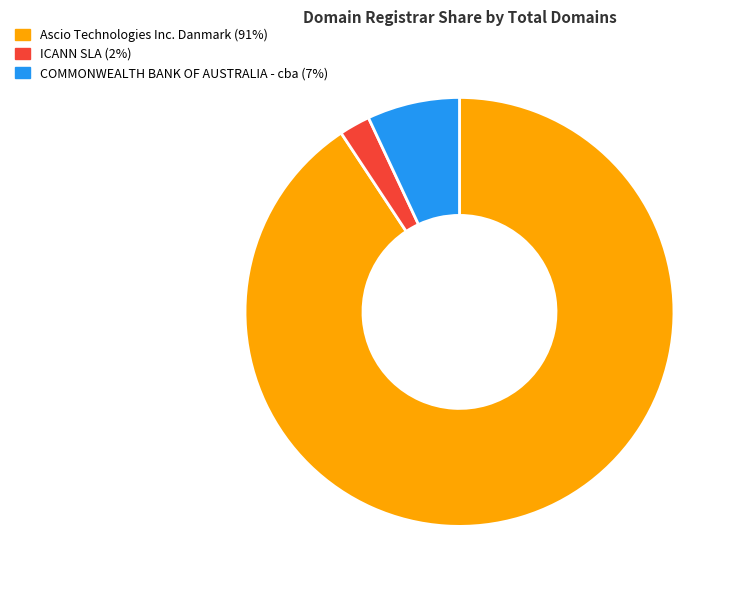

Is there a majority slice in this chart?

Yes